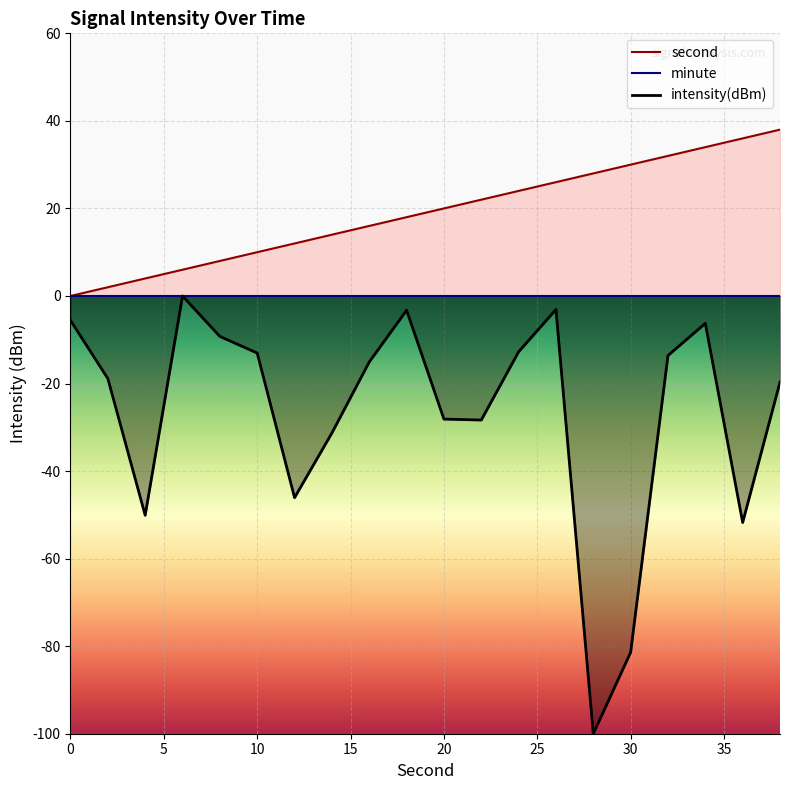

Is the value of intensity(dBm) at 30 greater than the value of second at 30?

No